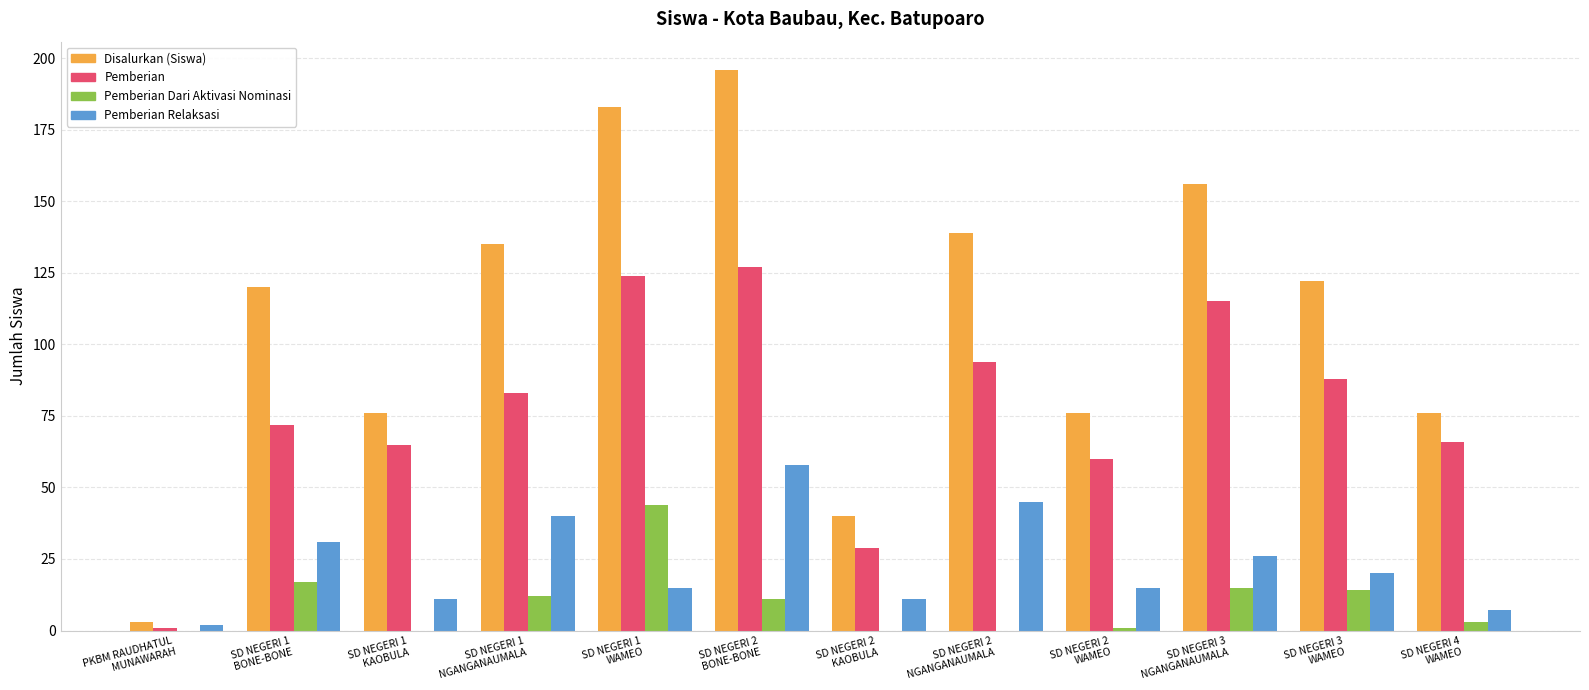

Which series has the largest total across all categories?

Disalurkan (Siswa)